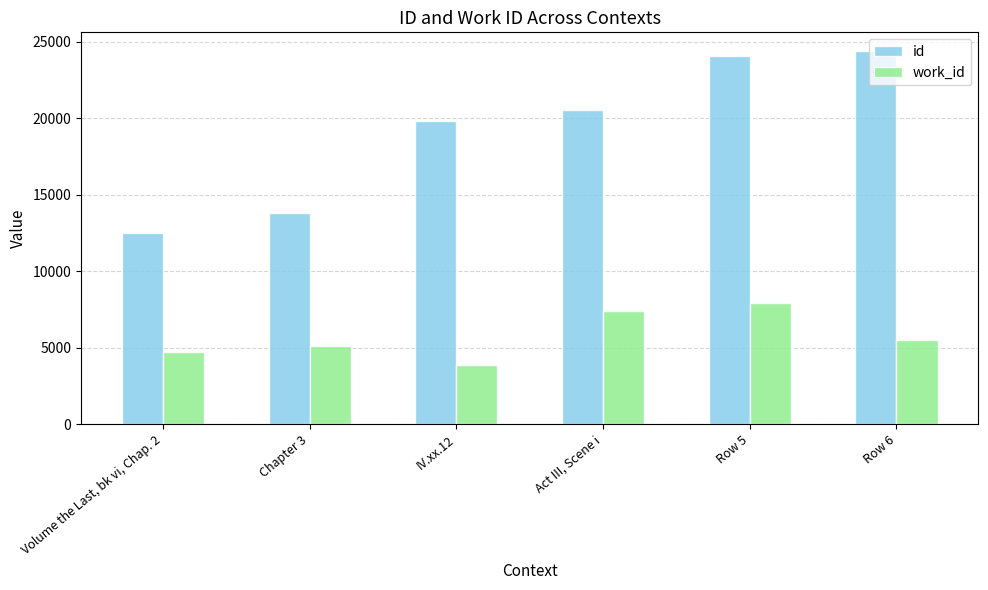

At how many categories does at least one series exceed 11999?

6